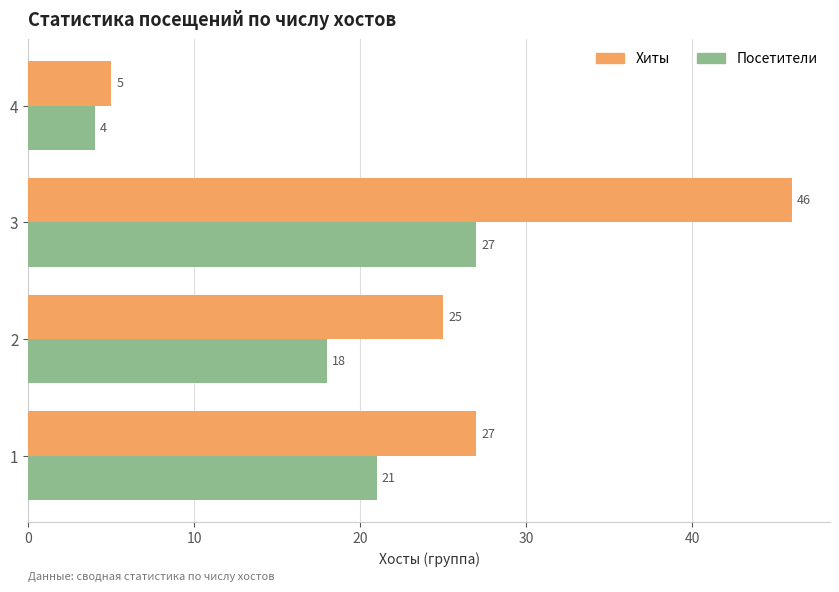

How many series are shown in this chart?

2